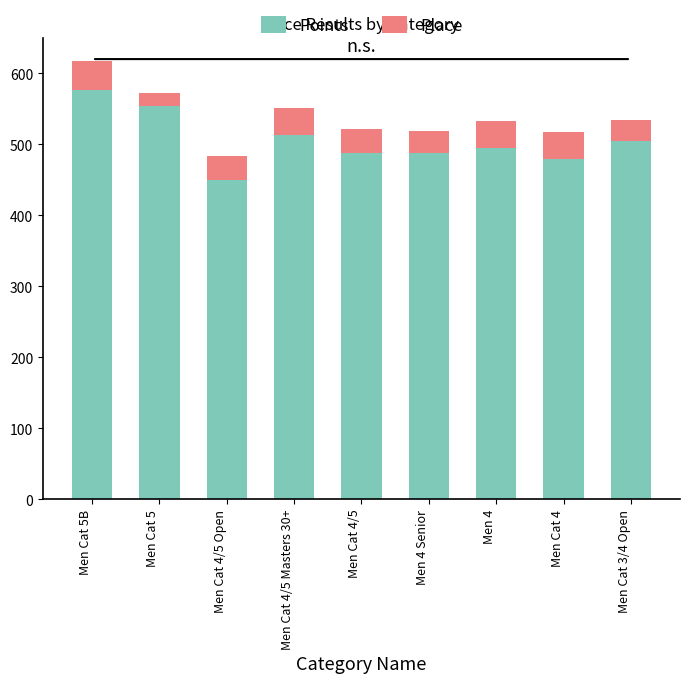

The value of Points at Men 4 Senior is 488.3. True or false?

True